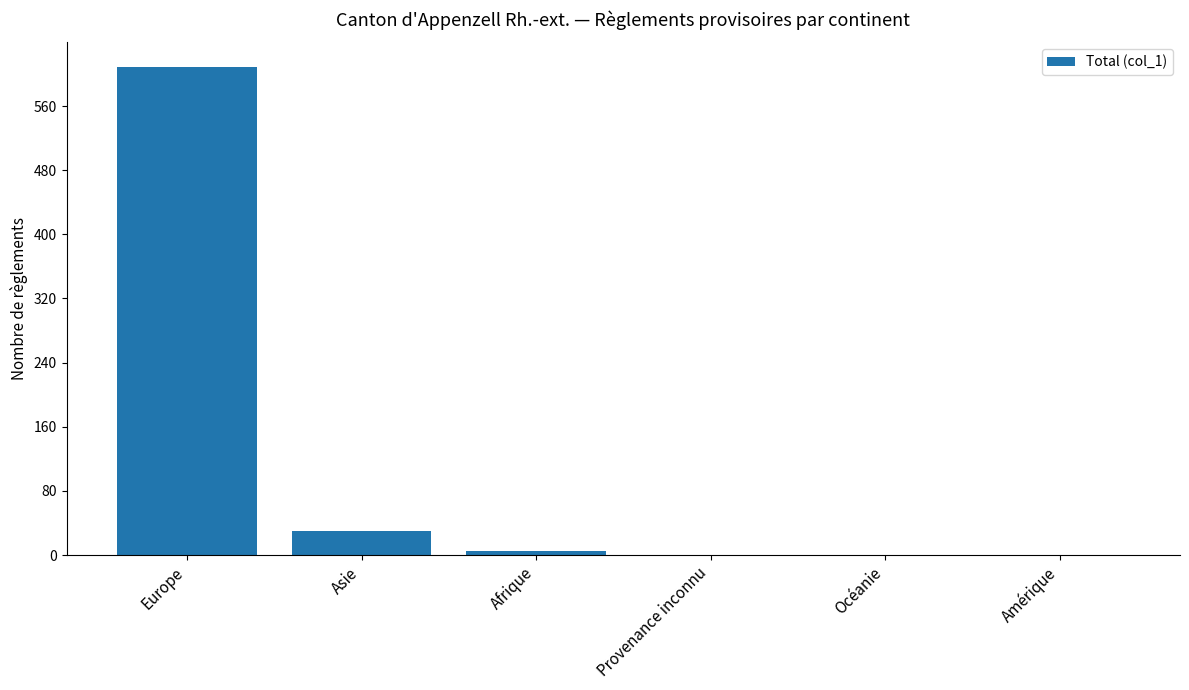

What is the maximum value shown in the chart?

609